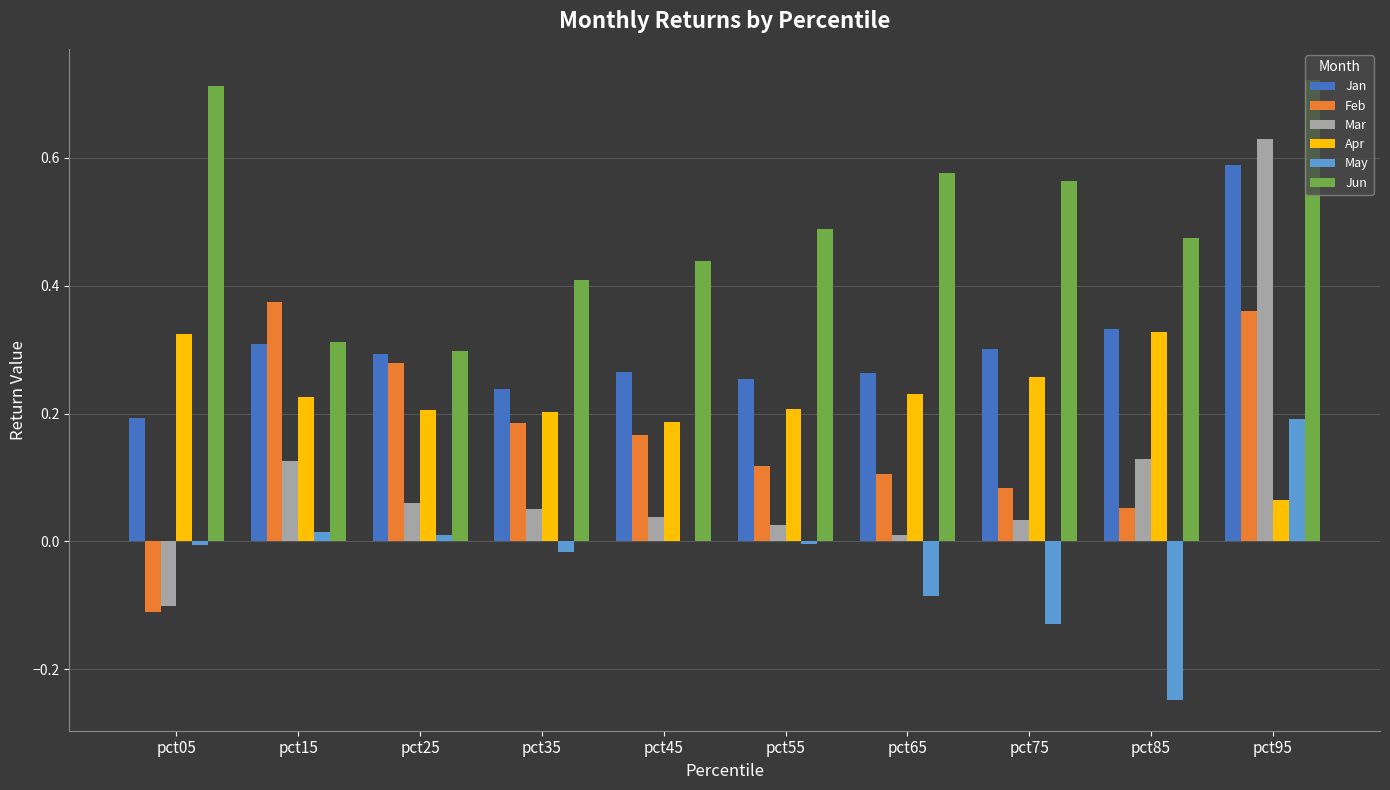

How many groups of bars are there?

10